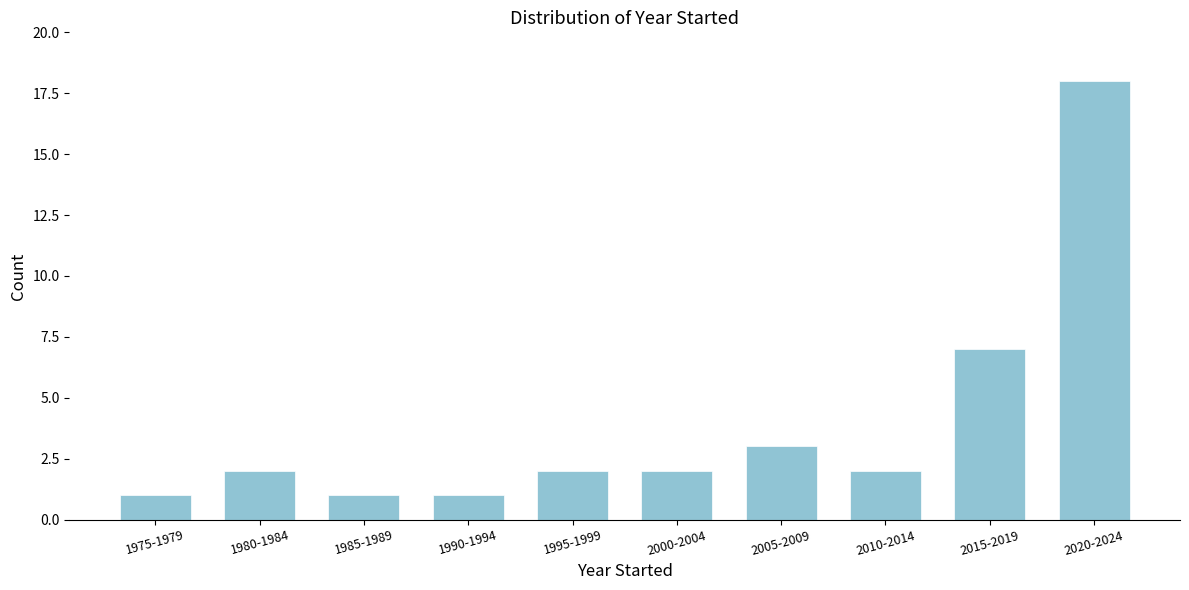

Reading right to left, list all the values displayed in this chart.

2020-2024=18	2015-2019=7	2010-2014=2	2005-2009=3	2000-2004=2	1995-1999=2	1990-1994=1	1985-1989=1	1980-1984=2	1975-1979=1